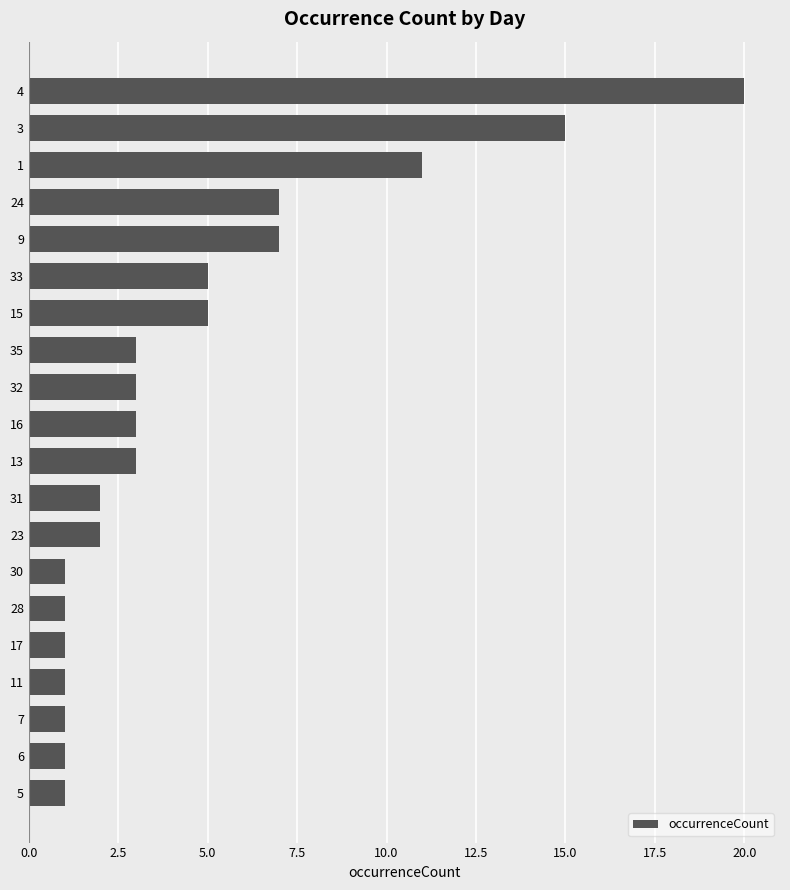

Is it true that the value at 16 is 2?

False